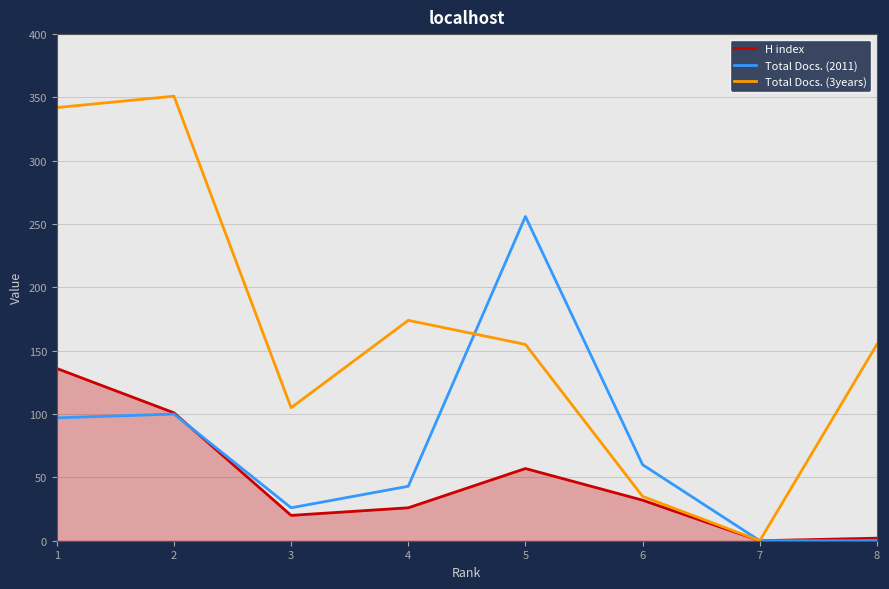

Does the chart have visible grid lines?

Yes